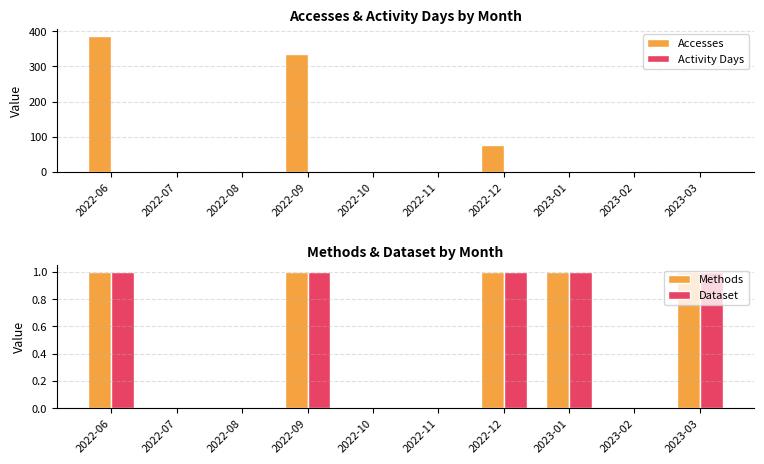

At which label is Activity Days closest to 1?

2022-09